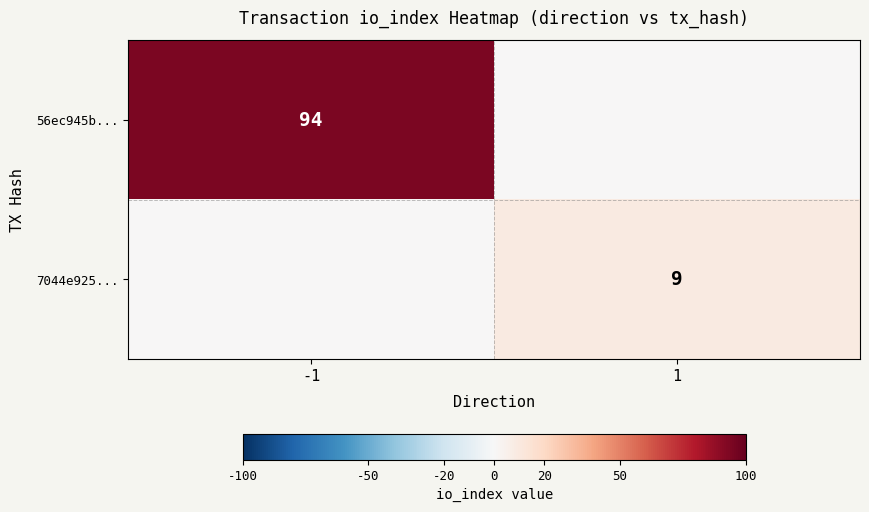

Count the number of data series in this chart.

2